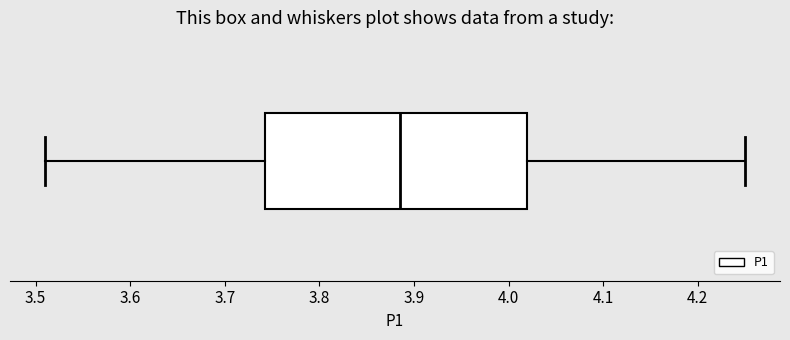

Where does the right whisker of the box end on the x-axis? The values are not printed on the chart, so give them approximately, as read against the axis.

4.25